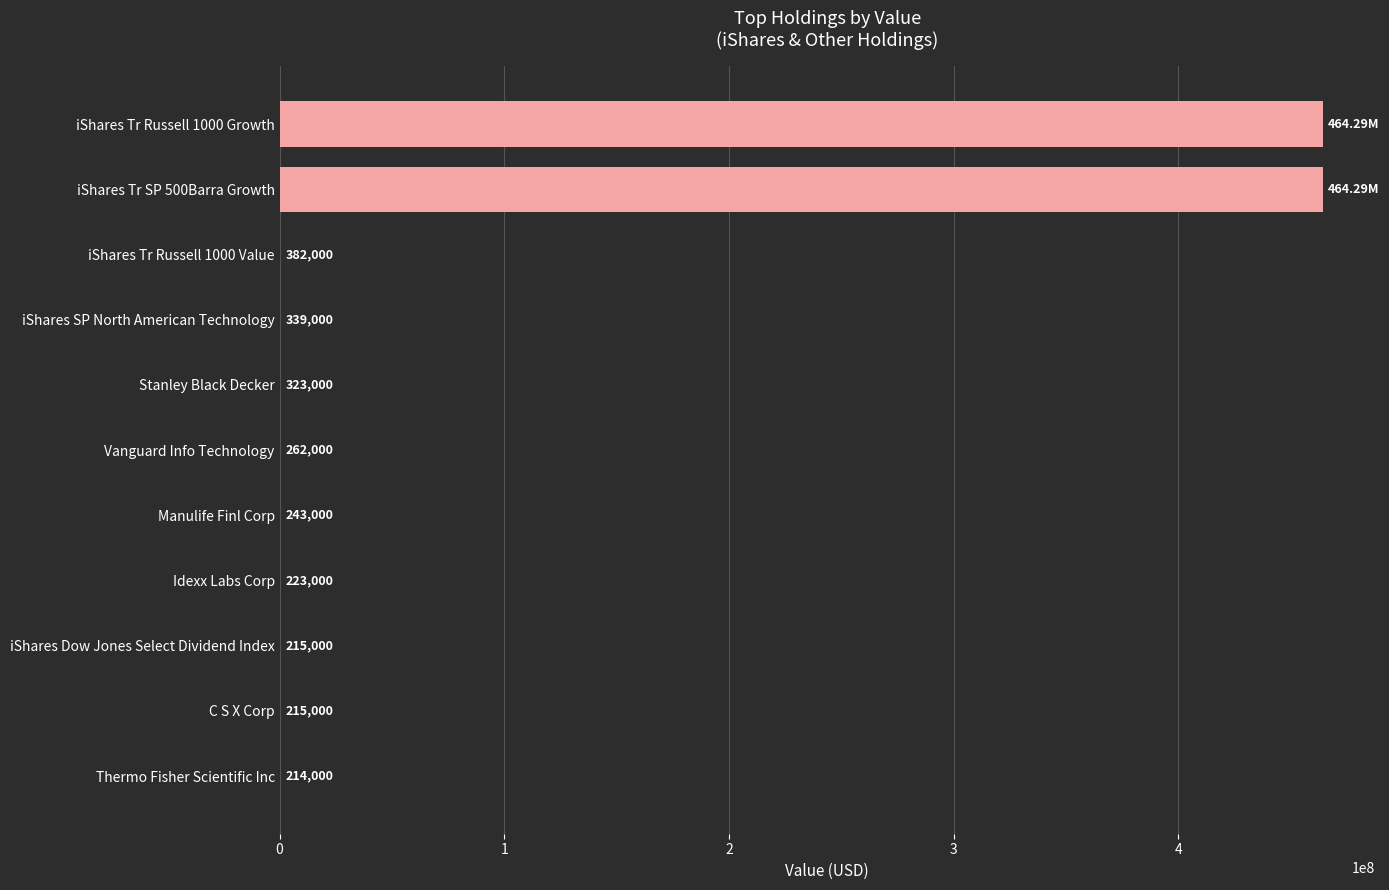

What is the sum of the values at Vanguard Info Technology and C S X Corp?

477000